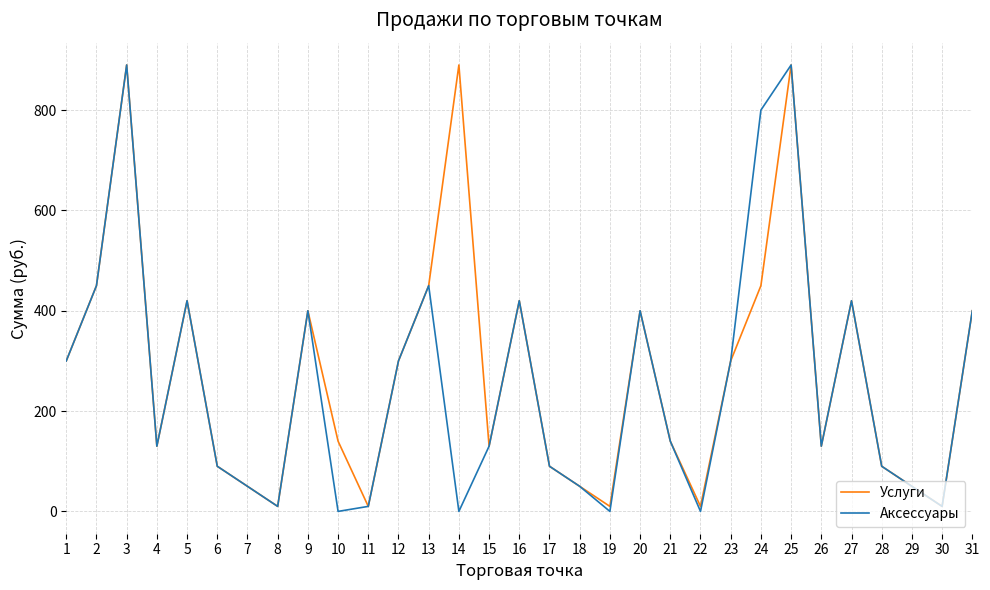

The Услуги series shows 555 at 3. True or false?

False